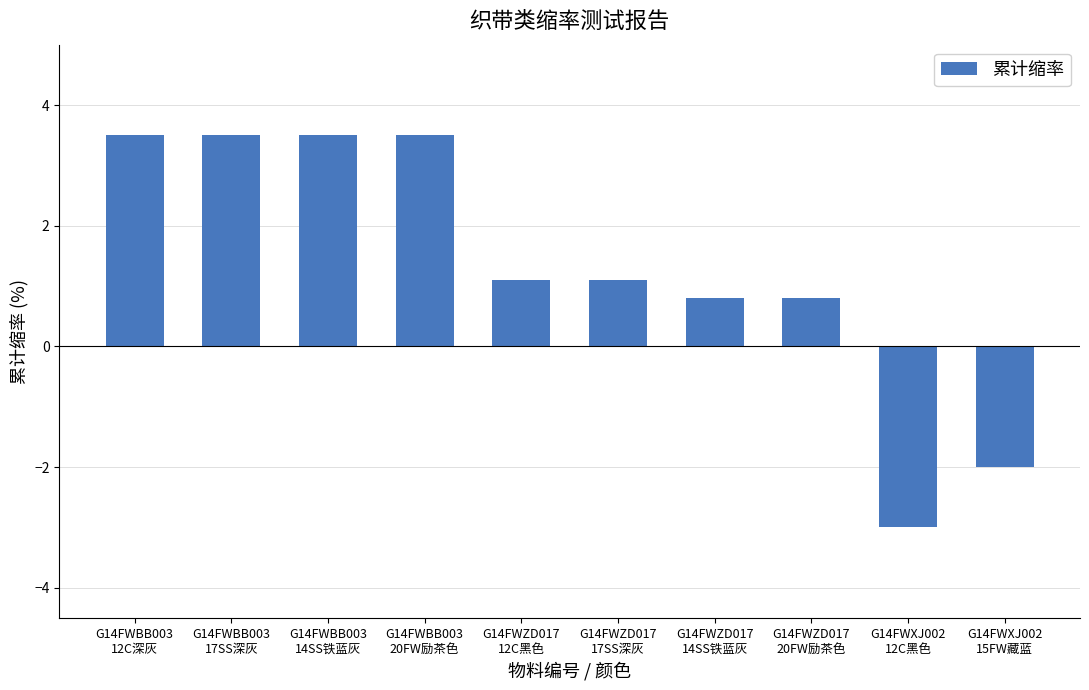

What is the label of the 3rd bar from the right?

G14FWZD017
20FW励茶色